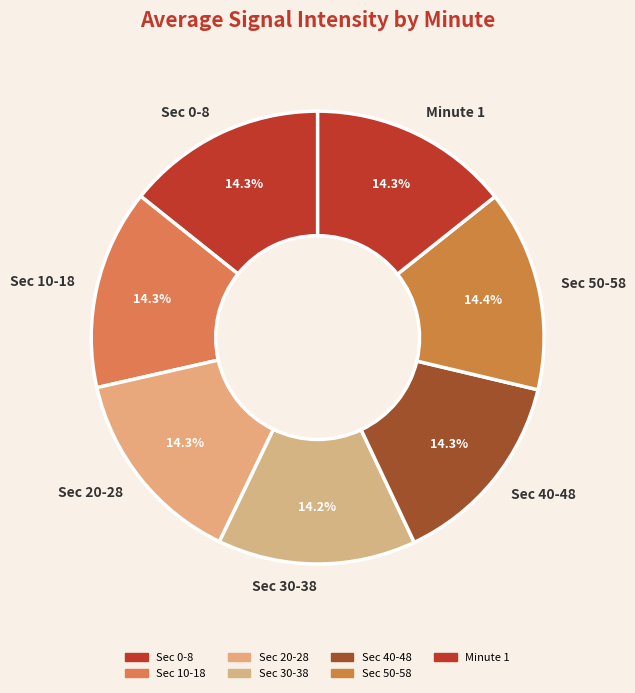

Approximately how many times larger is the value at Sec 40-48 compared to Sec 30-38?

1.0